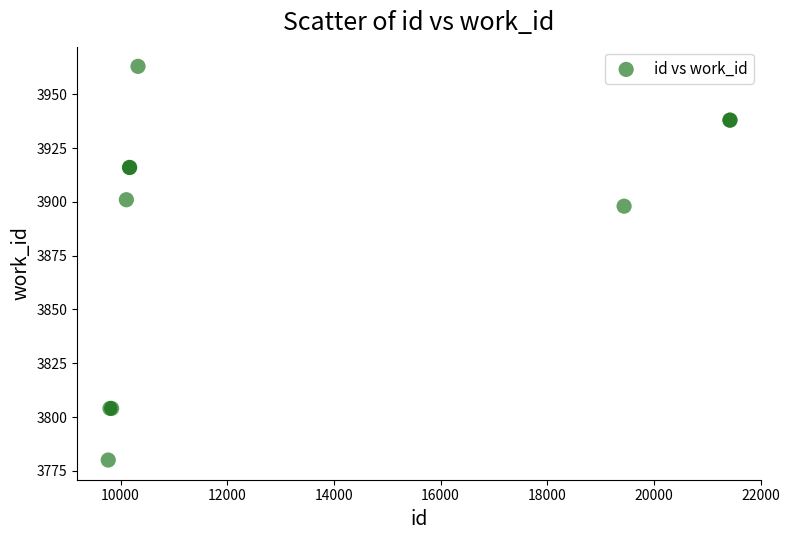

What Y value in the scatter plot is closest to 3871?

3898